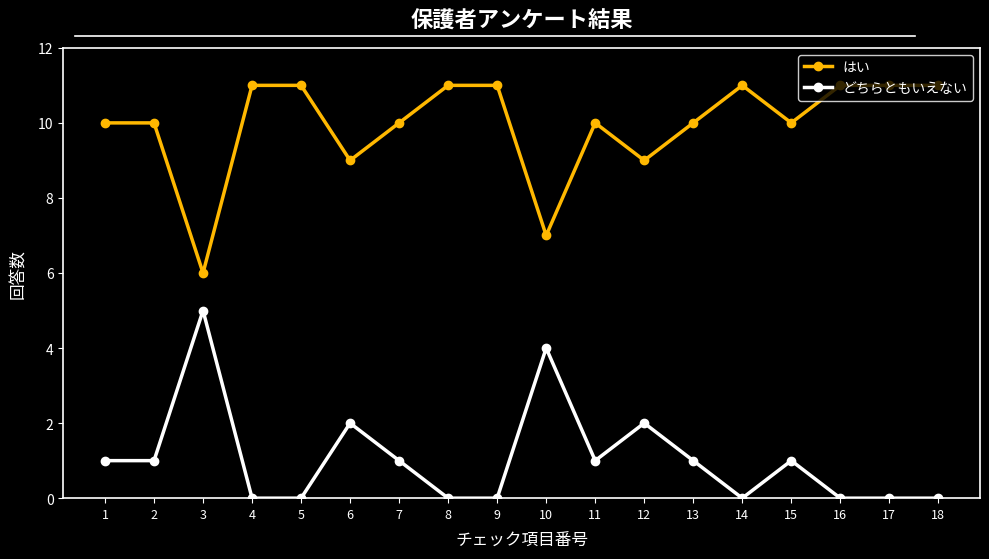

Is the value of はい at 12 greater than the value of どちらともいえない at 18?

Yes